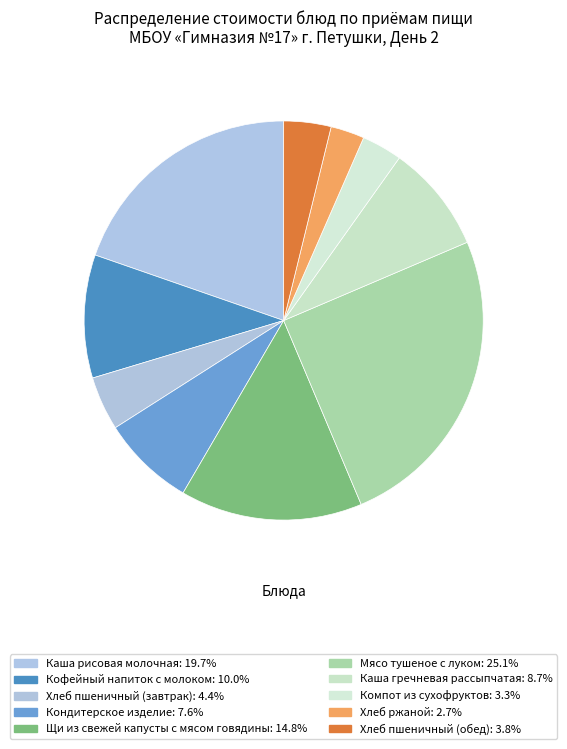

How many segments does this pie chart have?

10